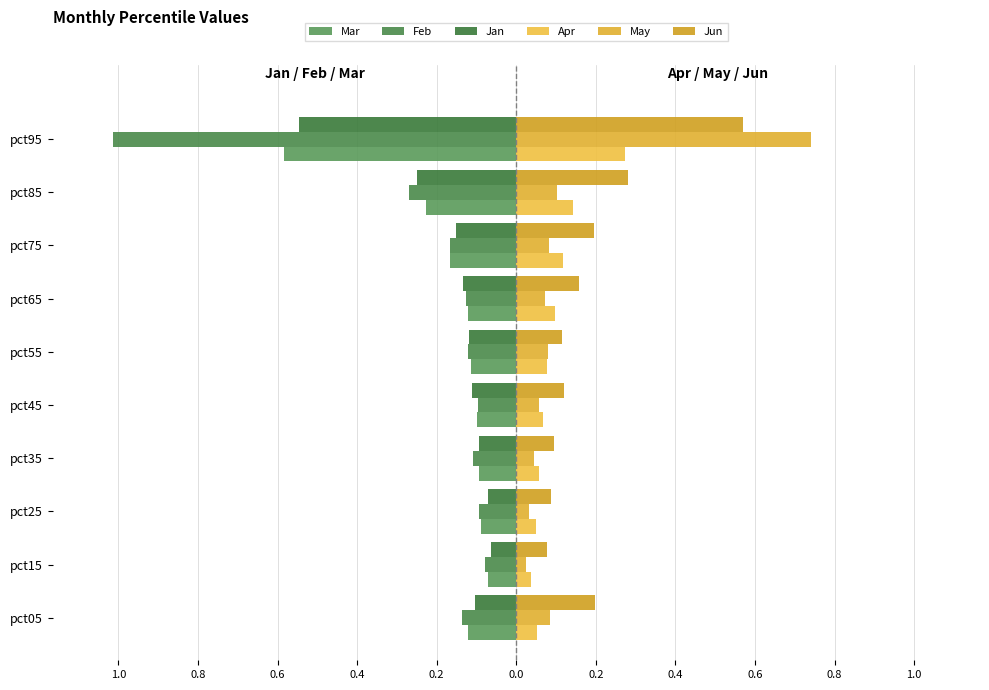

Reading right to left, what are all the values shown in this chart?

Mar: -0.6	-0.2	-0.2	-0.1	-0.1	-0.1	-0.1	-0.1	-0.1	-0.1
Feb: -1.0	-0.3	-0.2	-0.1	-0.1	-0.1	-0.1	-0.1	-0.1	-0.1
Jan: -0.5	-0.2	-0.2	-0.1	-0.1	-0.1	-0.1	-0.1	-0.1	-0.1
Apr: 0.3	0.1	0.1	0.1	0.1	0.1	0.1	0.0	0.0	0.1
May: 0.7	0.1	0.1	0.1	0.1	0.1	0.0	0.0	0.0	0.1
Jun: 0.6	0.3	0.2	0.2	0.1	0.1	0.1	0.1	0.1	0.2